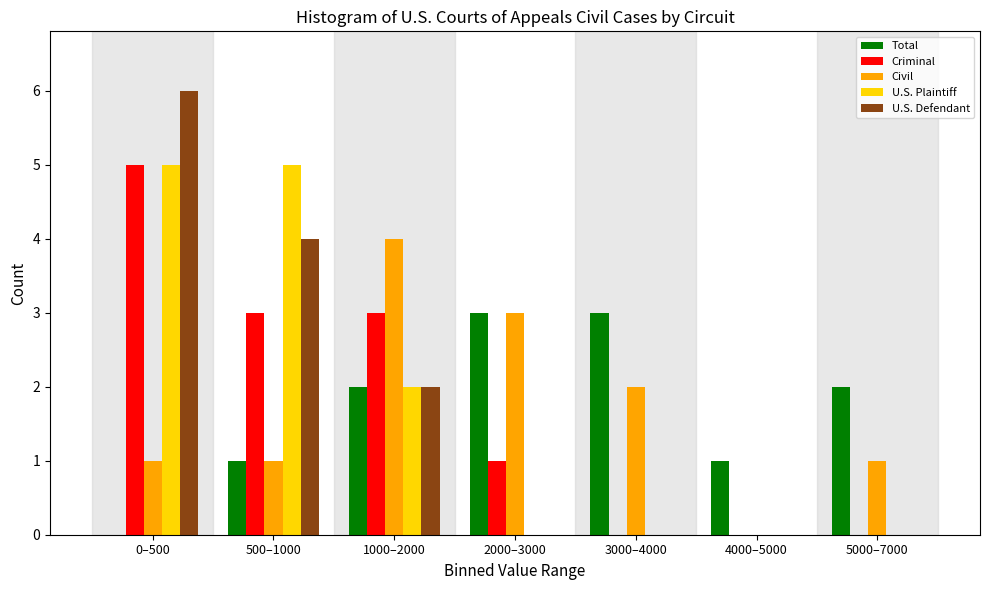

Which series changed the most between 0–500 and 4000–5000?

U.S. Defendant